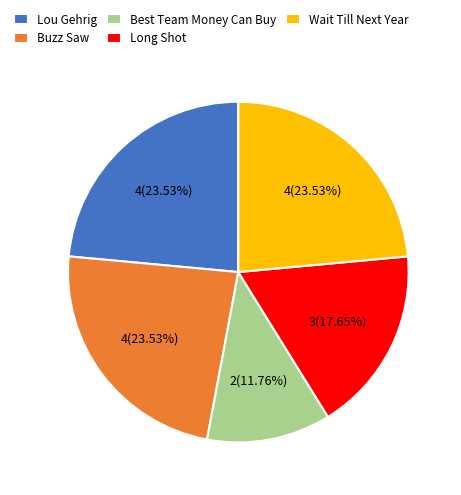

Is there any slice that represents more than half of the pie?

No